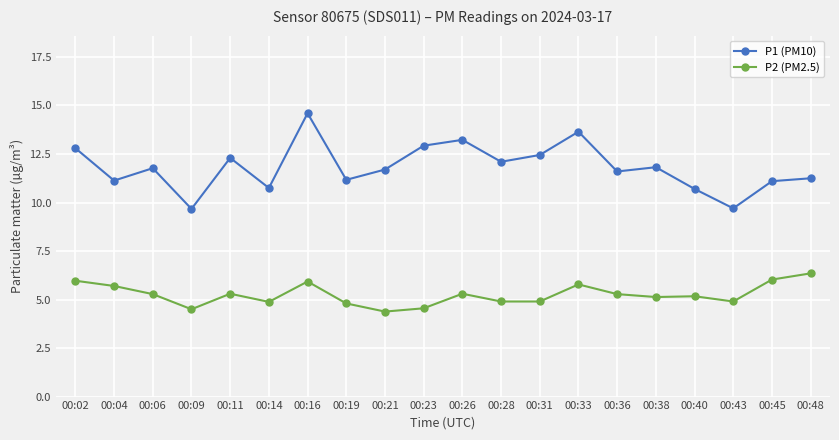

The value of P2 (PM2.5) at 00:45 is 6.0. True or false?

True